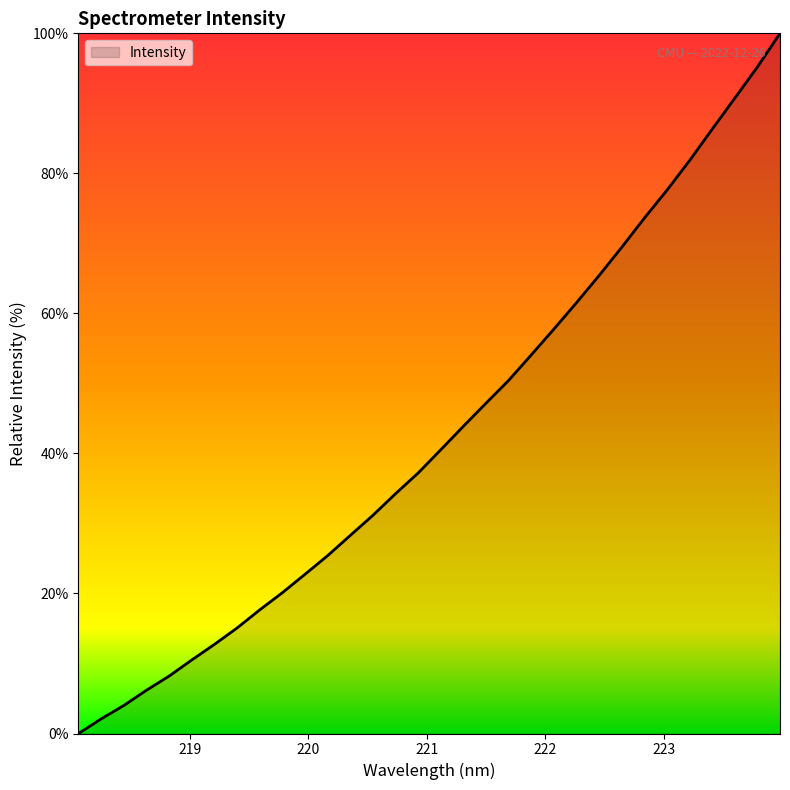

Reading left to right, extract all data points from this chart.

0.0	2.1	4.0	6.2	8.2	10.5	12.7	15.1	17.7	20.1	22.7	25.4	28.3	31.2	34.2	37.2	40.5	43.9	47.2	50.4	54.1	57.8	61.5	65.4	69.4	73.6	77.6	81.8	86.3	90.7	95.2	100.0